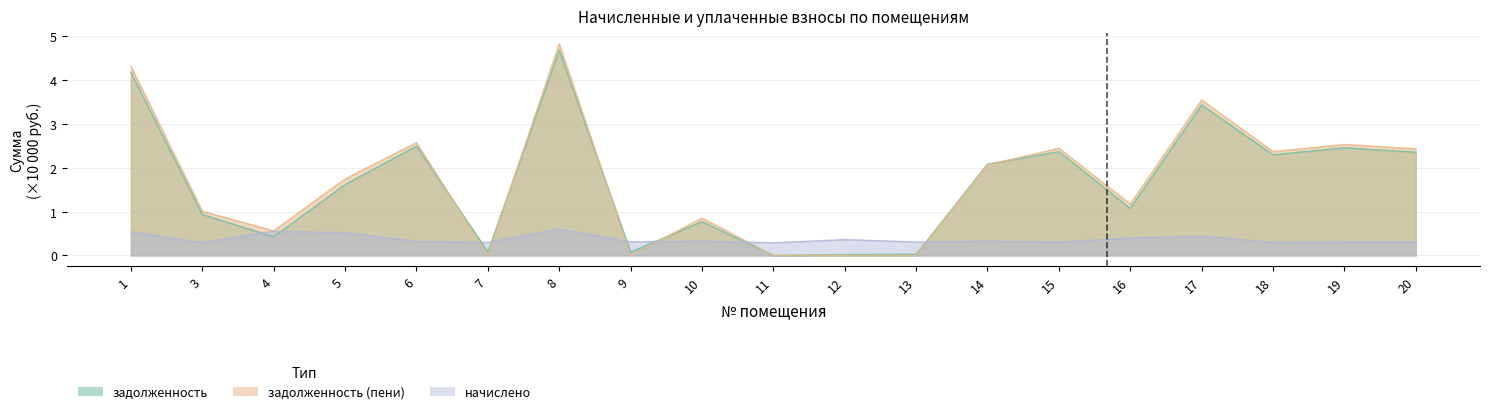

Reading right to left, extract all data points from this chart.

задолженность: 20=2.4	19=2.5	18=2.3	17=3.4	16=1.1	15=2.4	14=2.1	13=0.0	12=0.0	11=0.0	10=0.8	9=0.1	8=4.7	7=0.1	6=2.5	5=1.6	4=0.4	3=0.9	1=4.2
задолженность (пени): 20=2.4	19=2.5	18=2.4	17=3.5	16=1.2	15=2.4	14=2.1	13=0.0	12=0.0	11=0.0	10=0.9	9=0.0	8=4.8	7=0.0	6=2.6	5=1.7	4=0.6	3=1.0	1=4.3
начислено: 20=0.3	19=0.3	18=0.3	17=0.4	16=0.4	15=0.3	14=0.3	13=0.3	12=0.4	11=0.3	10=0.3	9=0.3	8=0.6	7=0.3	6=0.3	5=0.5	4=0.6	3=0.3	1=0.5